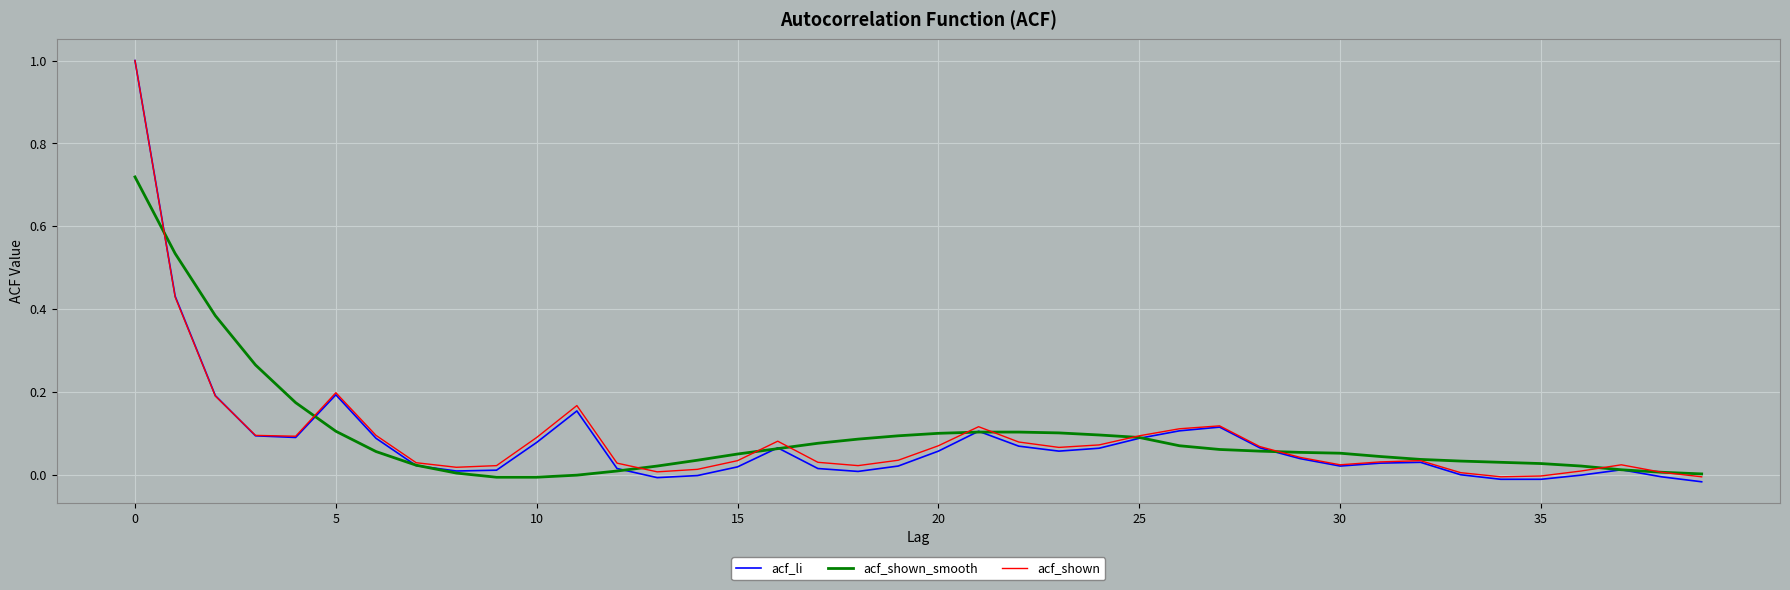

Which series has the largest range (max minus min)?

acf_li